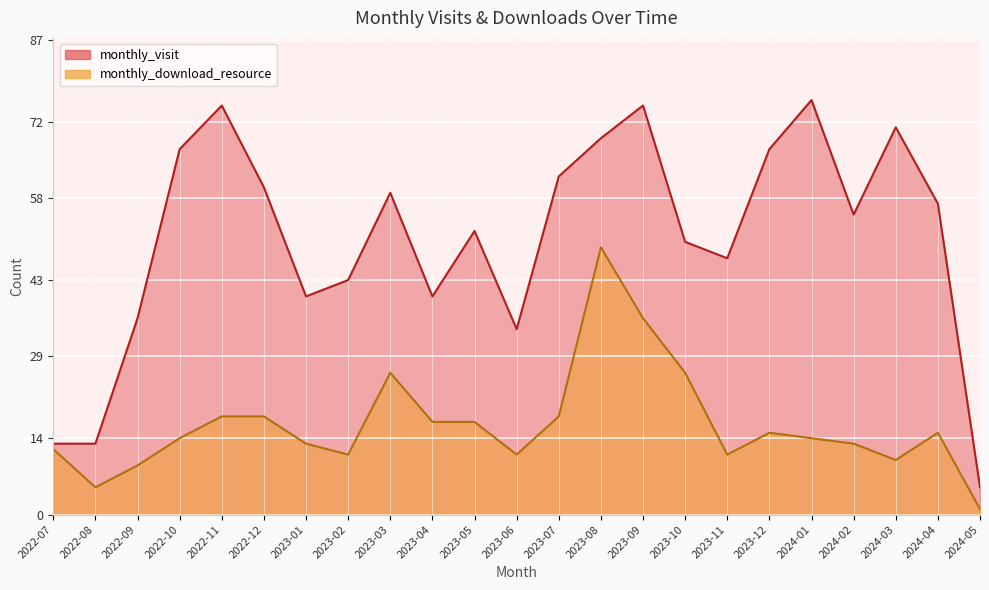

What is the lowest value of the monthly_download_resource series?

1